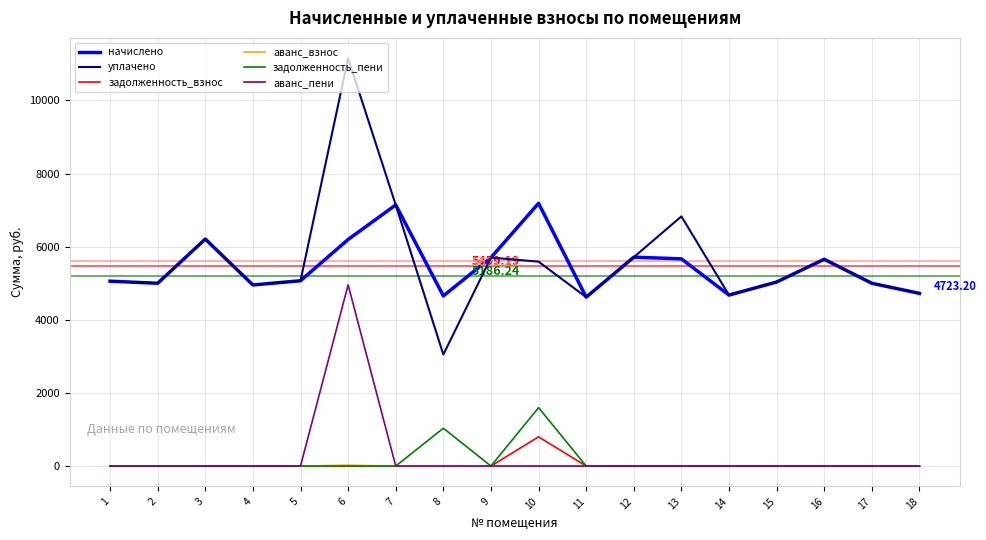

True or false: уплачено and задолженность_пени cross at least once.

False